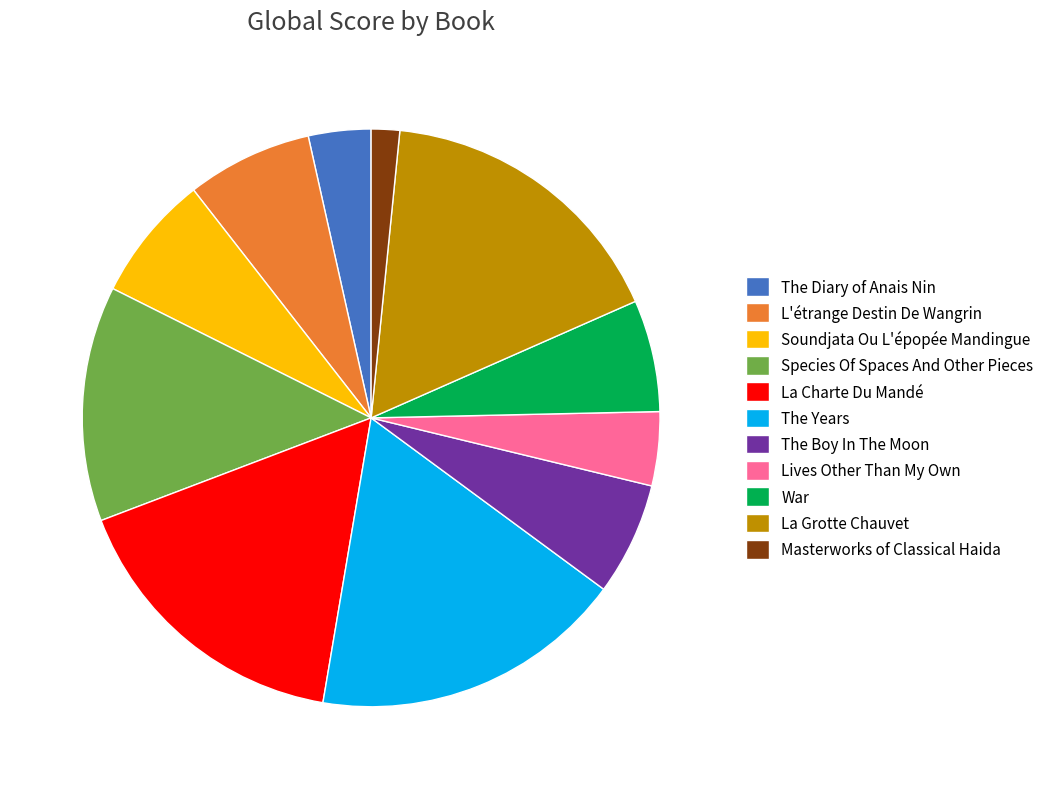

Which slice is the smallest?

Masterworks of Classical Haida